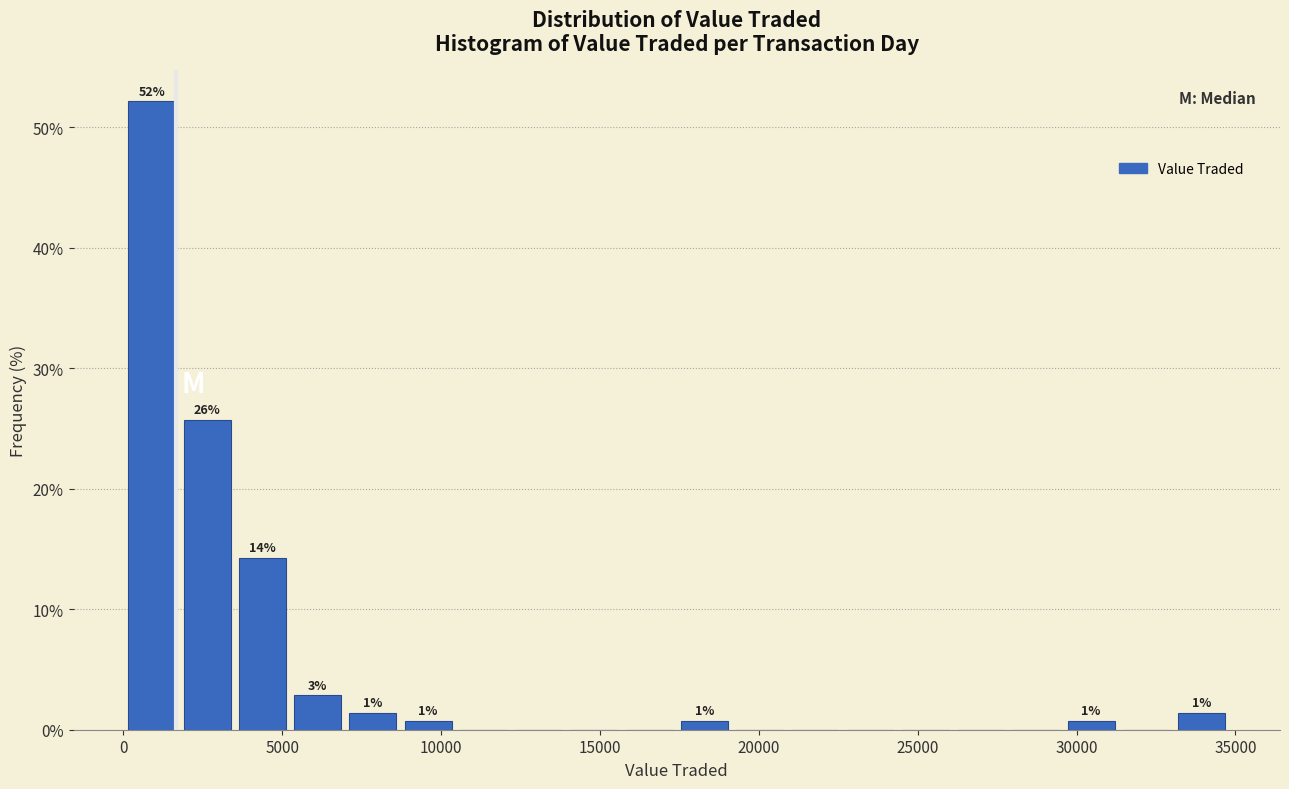

Read against the x-axis, roughly where is the centre of the tallest bar?

1000